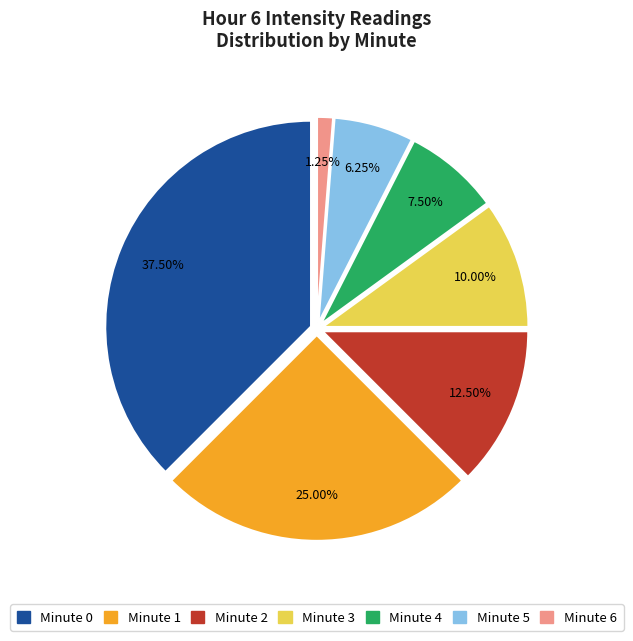

How many slices are in this pie chart?

7